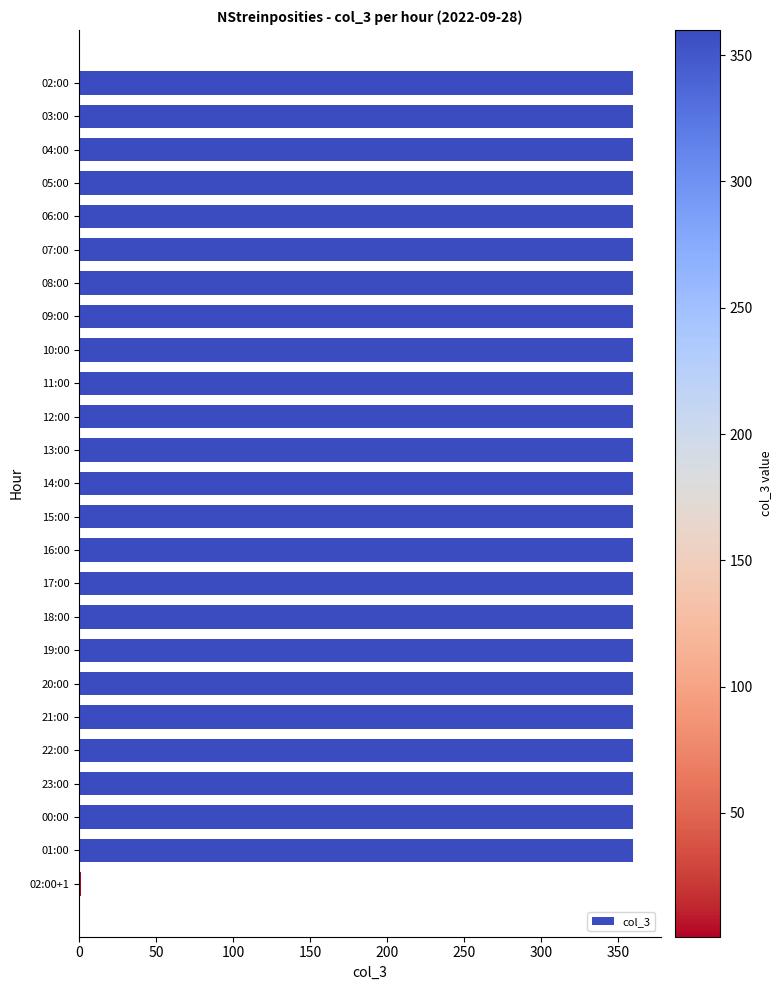

The chart shows a value of 190 at 06:00. True or false?

False